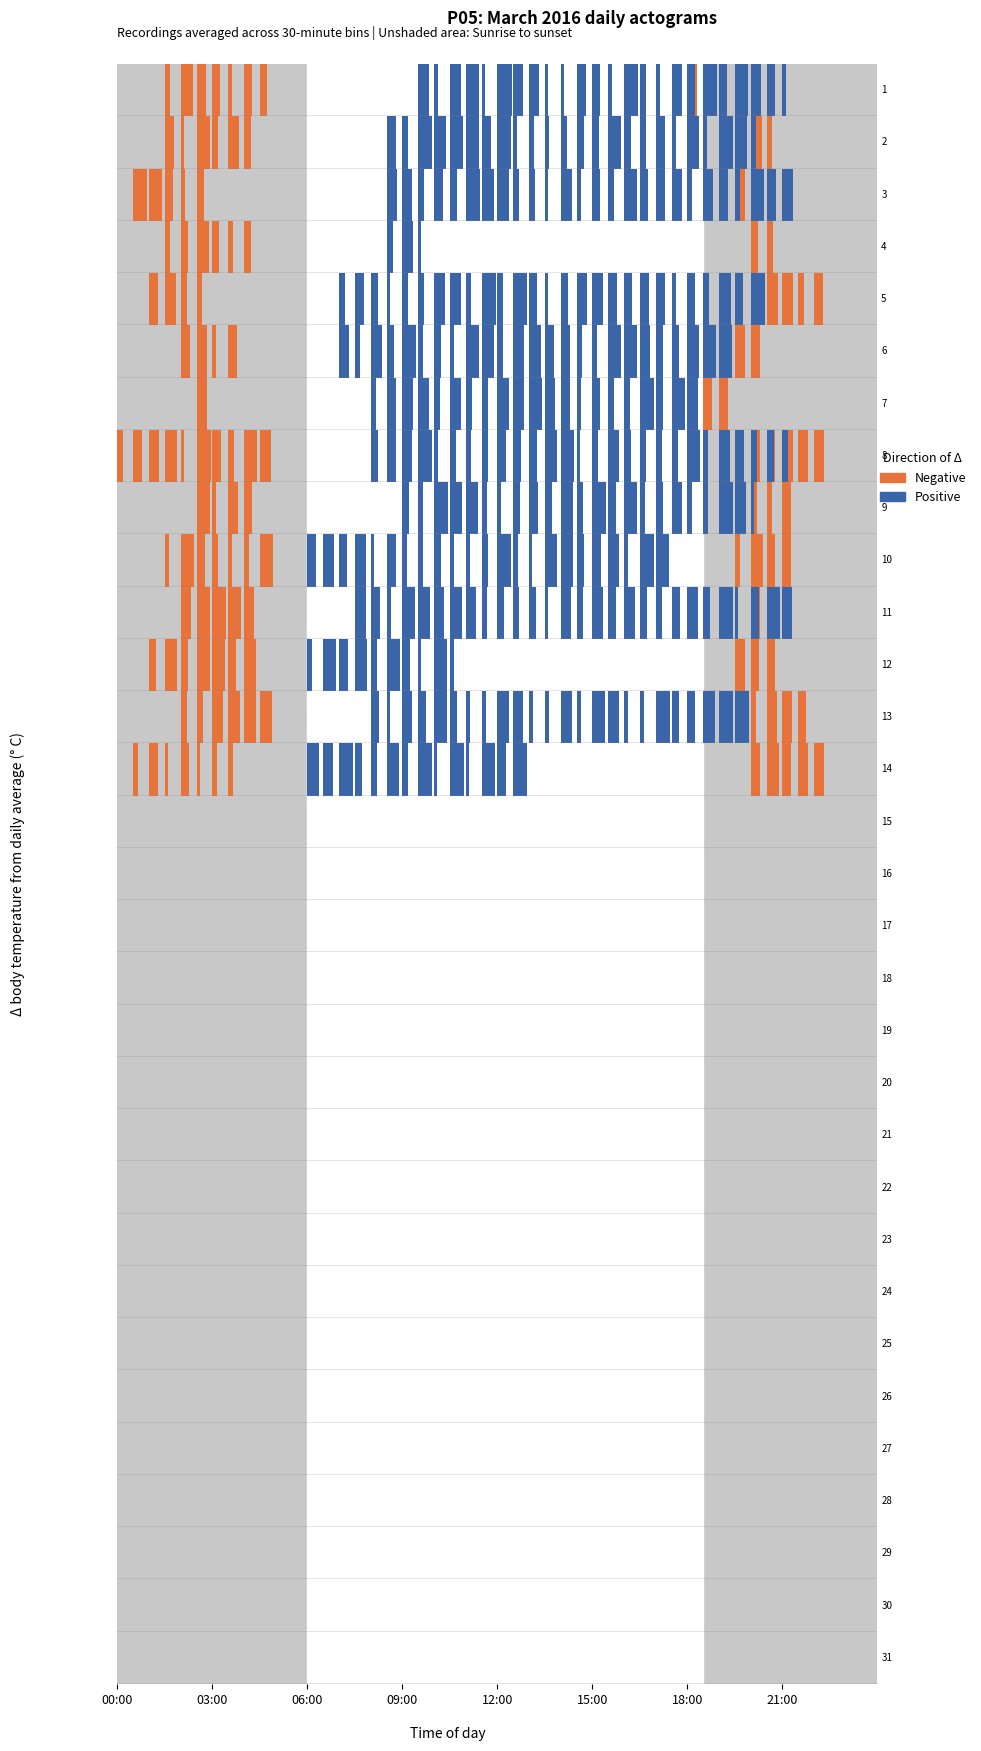

Reading left to right, extract all data points from this chart.

Negative: 1=0.8	2=0.6	3=0.5	4=0.7	5=0.4	6=0.3	7=0.2	8=0.9	9=0.6	10=0.5	11=0.7	12=0.4	13=0.8	14=0.6	15=0.0	16=0.0	17=0.0	18=0.0	19=0.0	20=0.0	21=0.0	22=0.0	23=0.0	24=0.0	25=0.0	26=0.0	27=0.0	28=0.0	29=0.0	30=0.0	31=0.0
Positive: 1=0.5	2=0.7	3=0.8	4=0.6	5=0.9	6=0.5	7=0.8	8=0.4	9=0.7	10=0.6	11=0.5	12=0.7	13=0.3	14=0.5	15=0.0	16=0.0	17=0.0	18=0.0	19=0.0	20=0.0	21=0.0	22=0.0	23=0.0	24=0.0	25=0.0	26=0.0	27=0.0	28=0.0	29=0.0	30=0.0	31=0.0